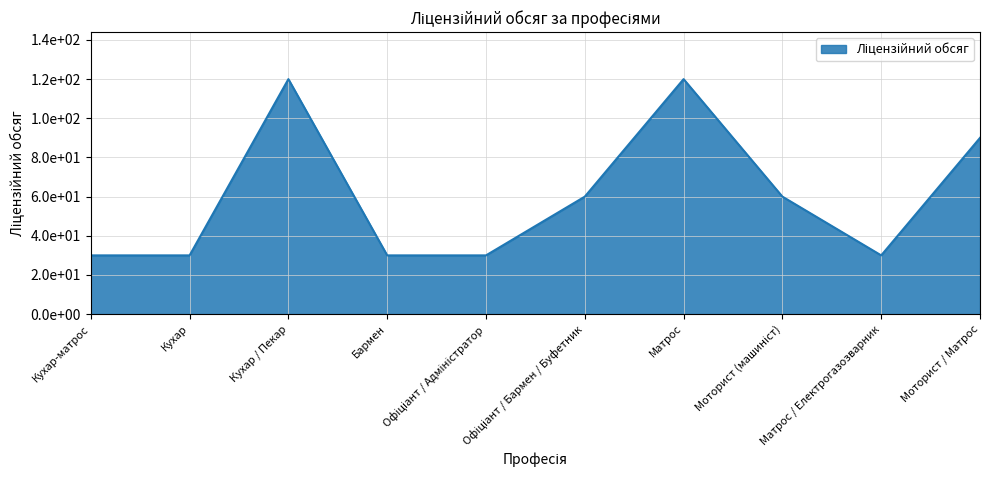

Is this an area chart (filled region under the line)?

Yes